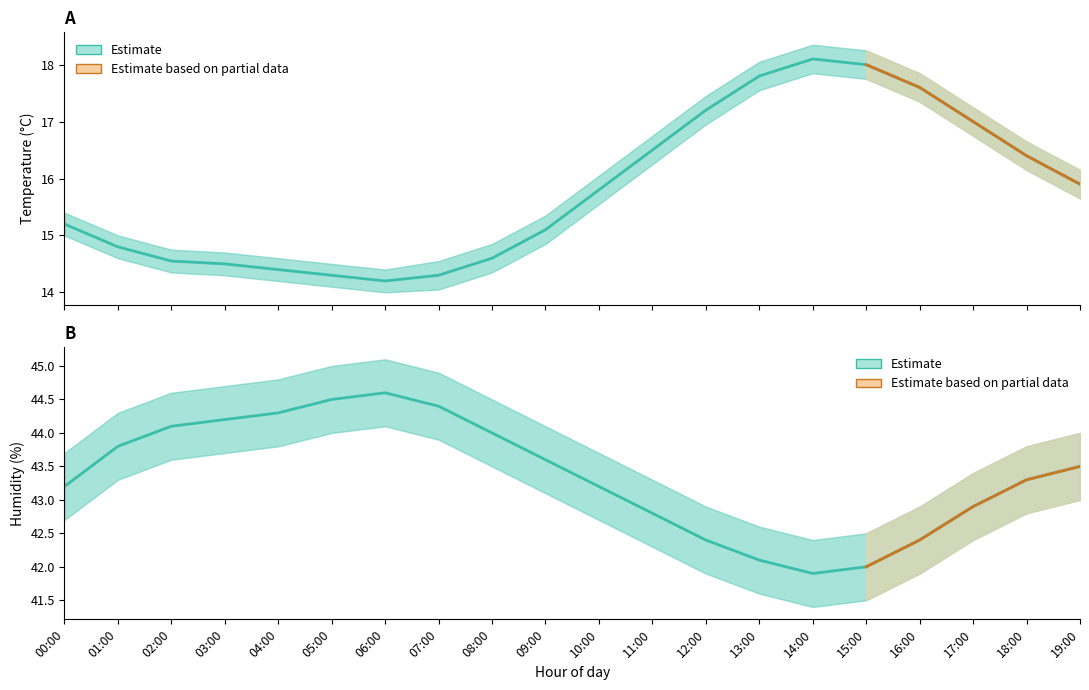

What is the difference between the highest and lowest values at 07:00?

30.8